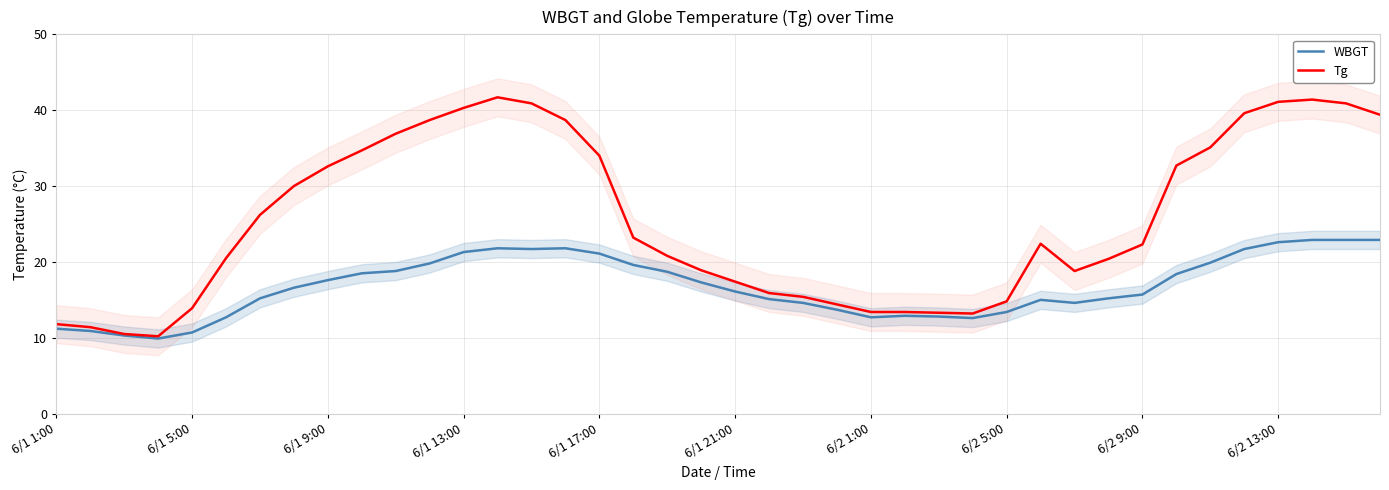

What is the lowest value of the WBGT series?

9.9